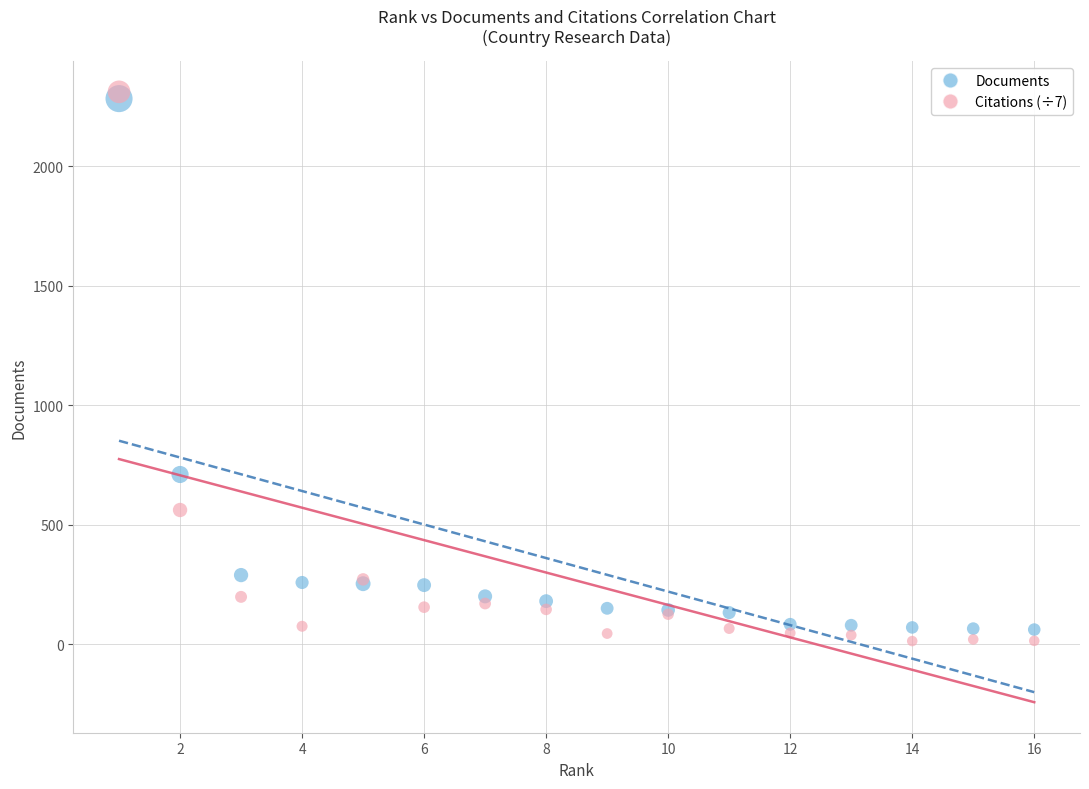

Which series contains the lowest Y value?

Citations (÷7)